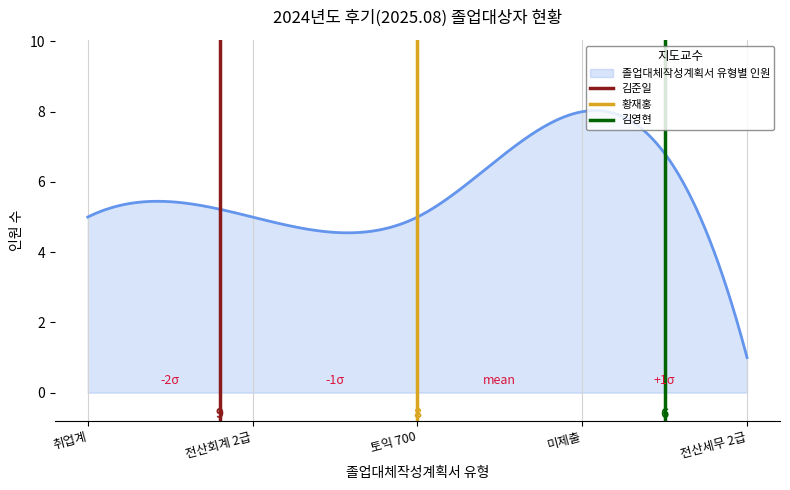

What is the label of the 2nd point from the left?

전산회계 2급